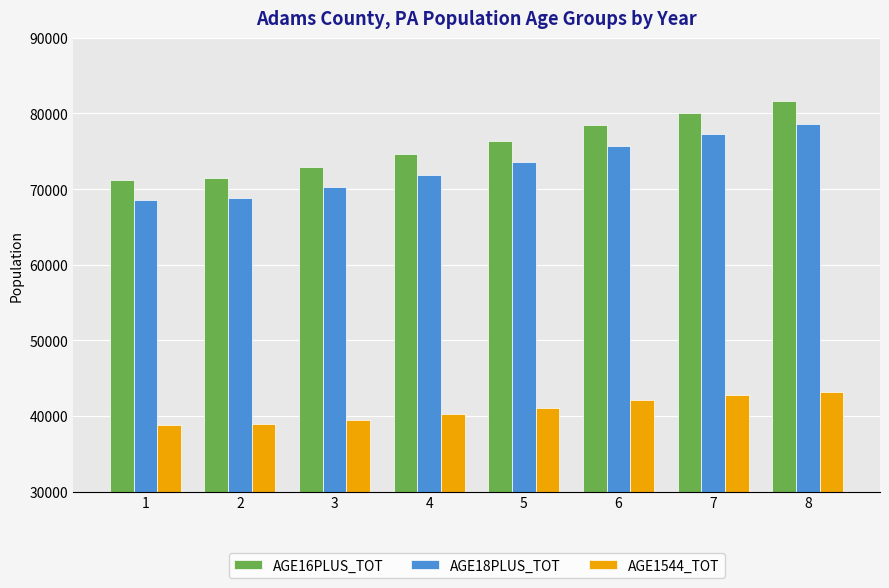

Which series has the widest spread of values?

AGE16PLUS_TOT